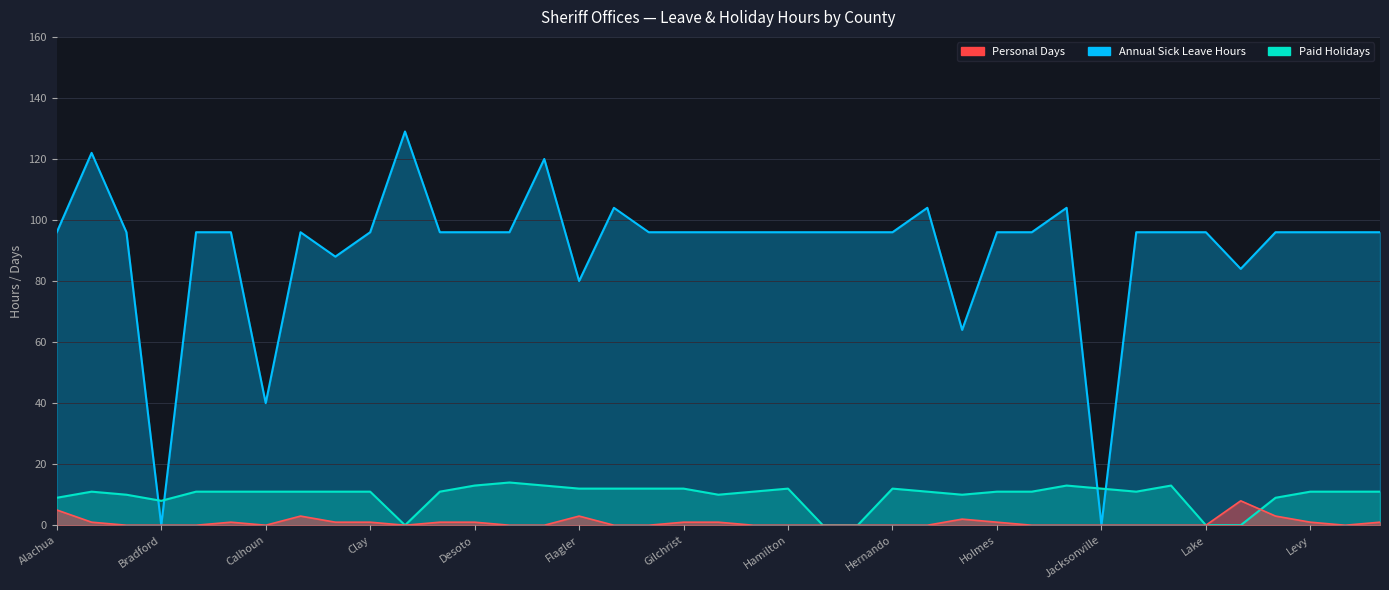

How many data points does each series have?

39